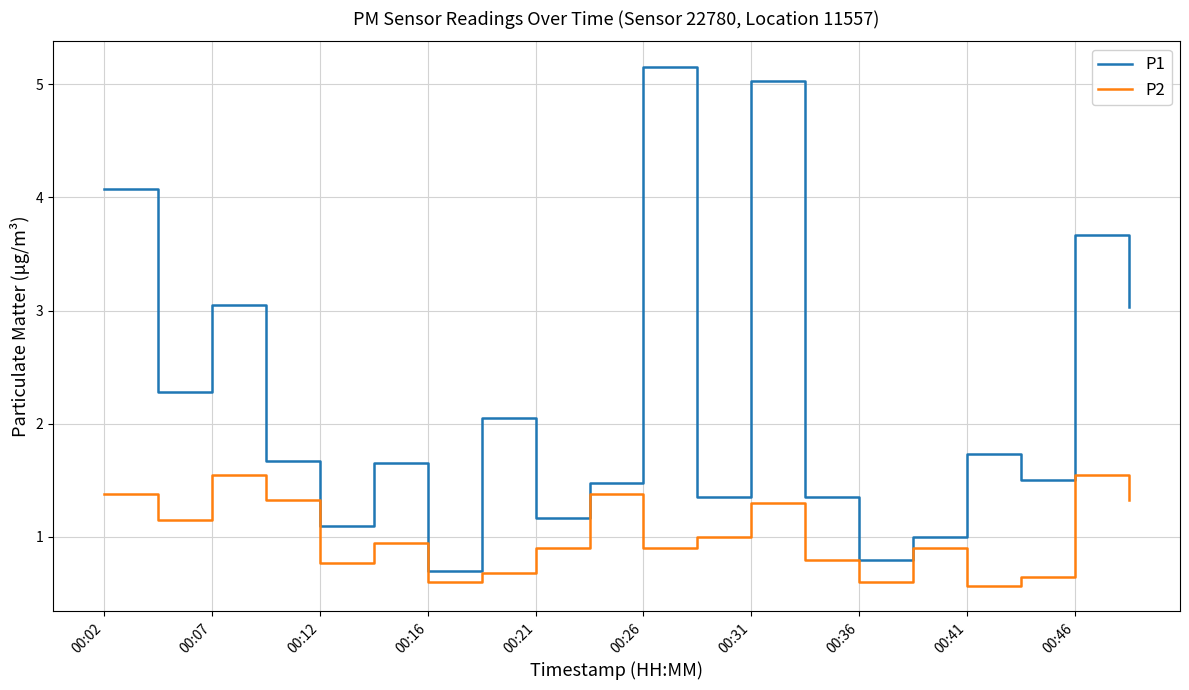

Which series has the largest total across all categories?

P1